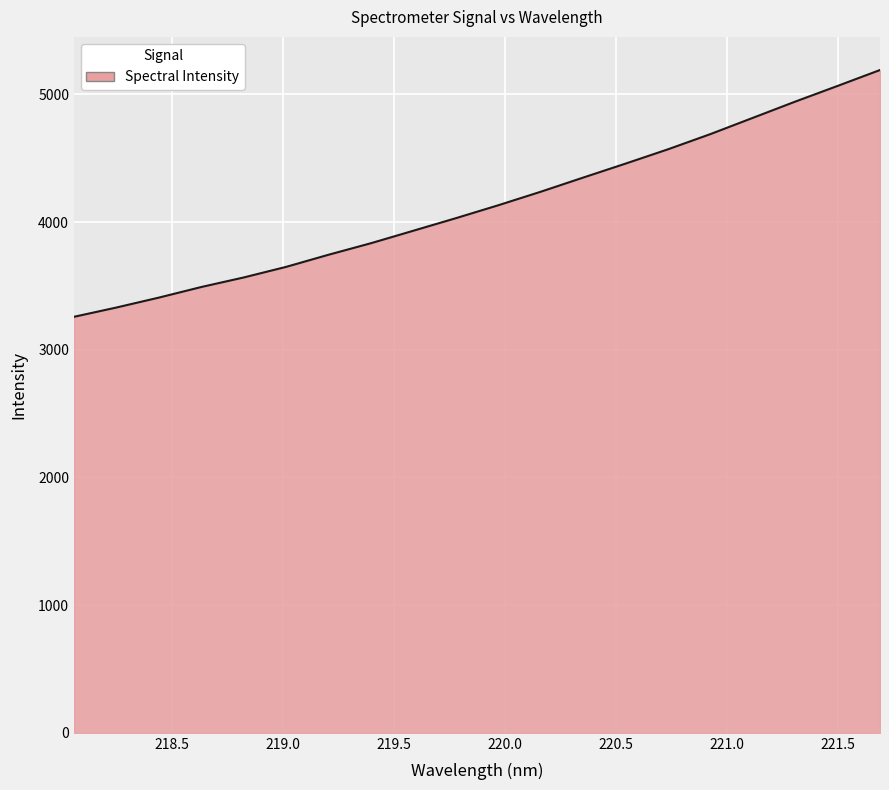

What is the smallest value displayed?

3257.7